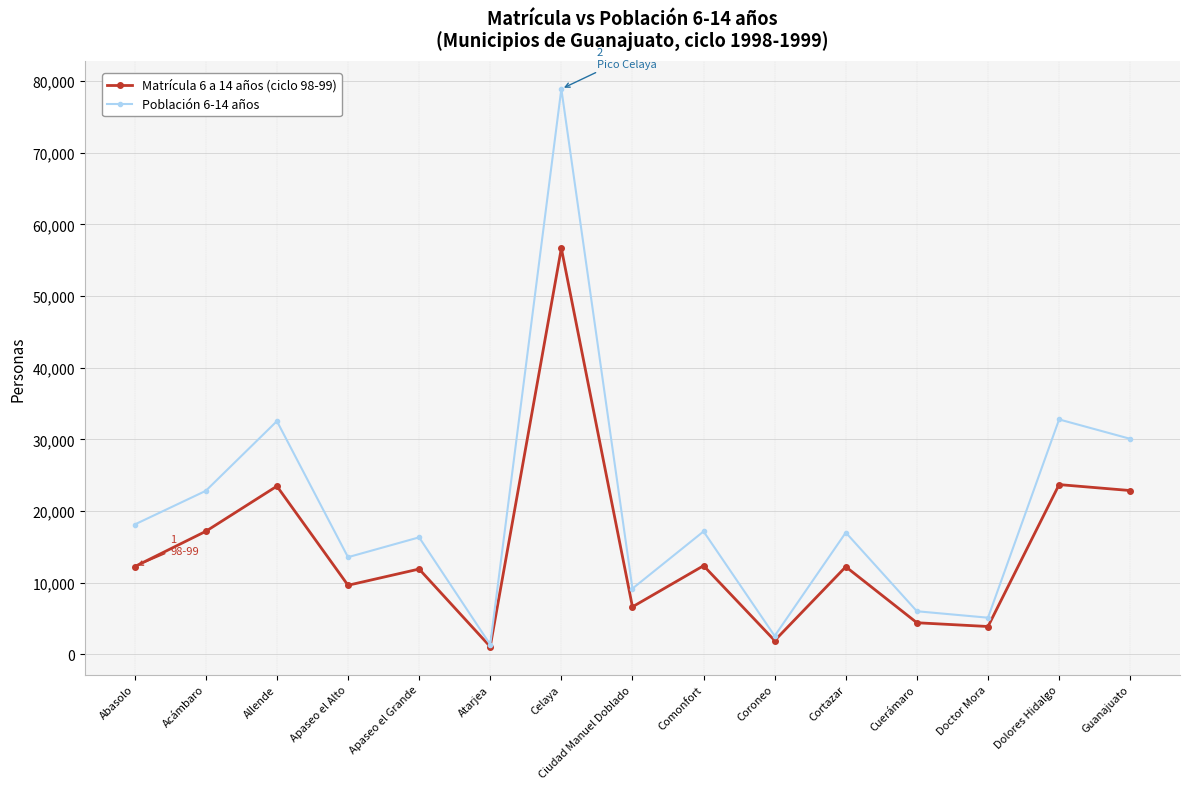

List the series in order of their peak value, lowest first.

Matrícula 6 a 14 años (ciclo 98-99), Población 6-14 años